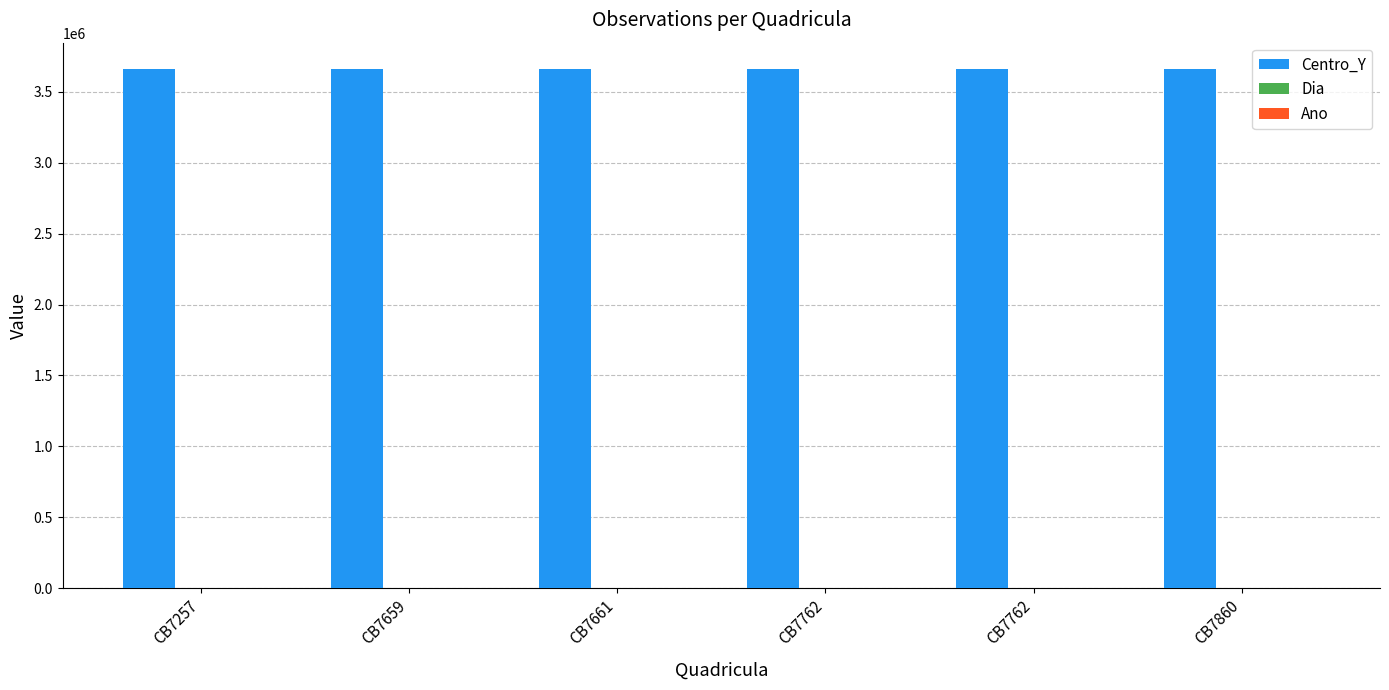

Are the bars grouped side by side (vs. stacked)?

Yes